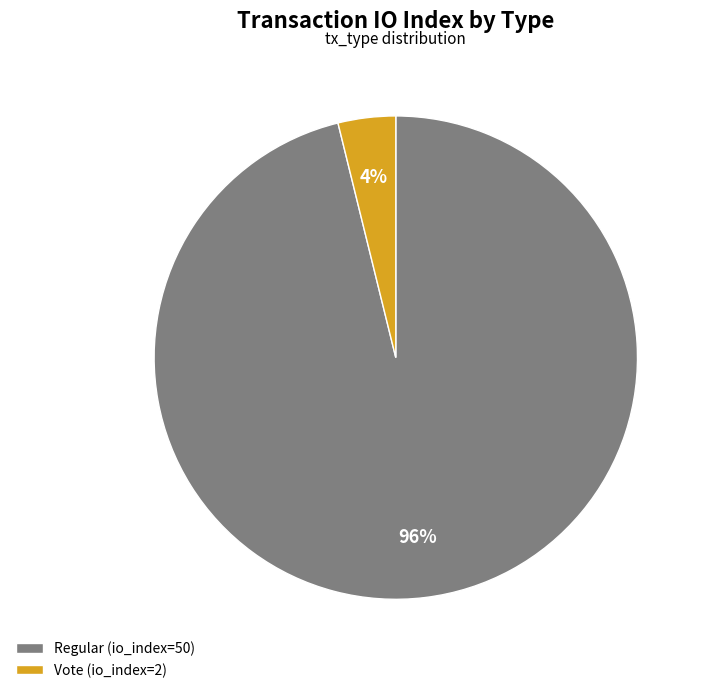

Which slice is the largest?

Regular (io_index=50)